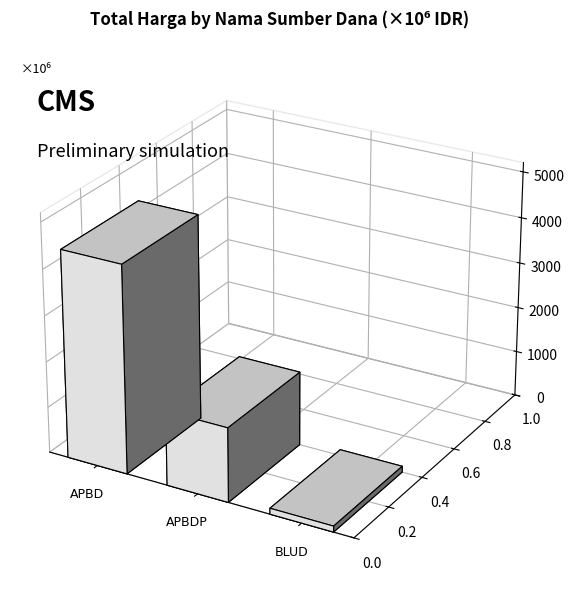

The APBD series shows 28859576 at 5. True or false?

False